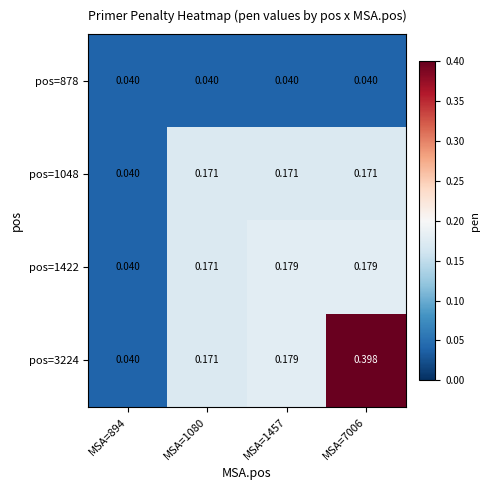

Is the value of pos=3224 at MSA=1080 greater than the value of pos=1422 at MSA=894?

Yes